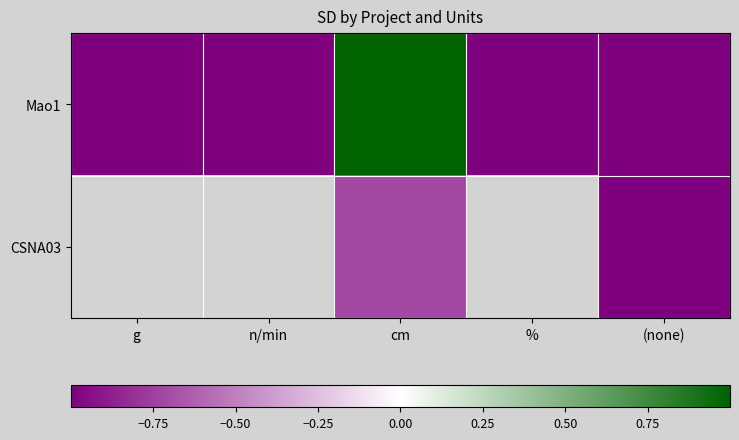

Where does the Mao1 series first go above 0?

cm